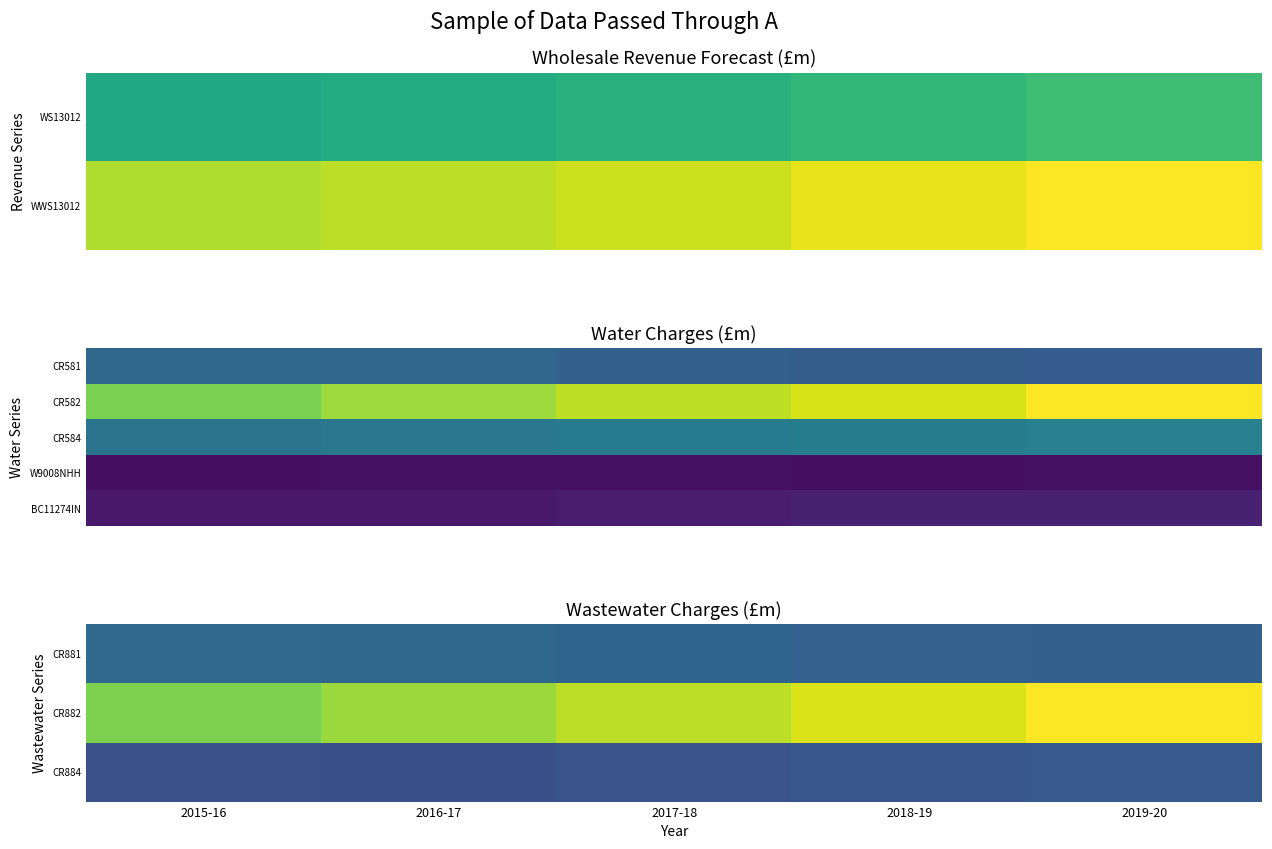

The CR884 series shows 123.9 at 2018-19. True or false?

True